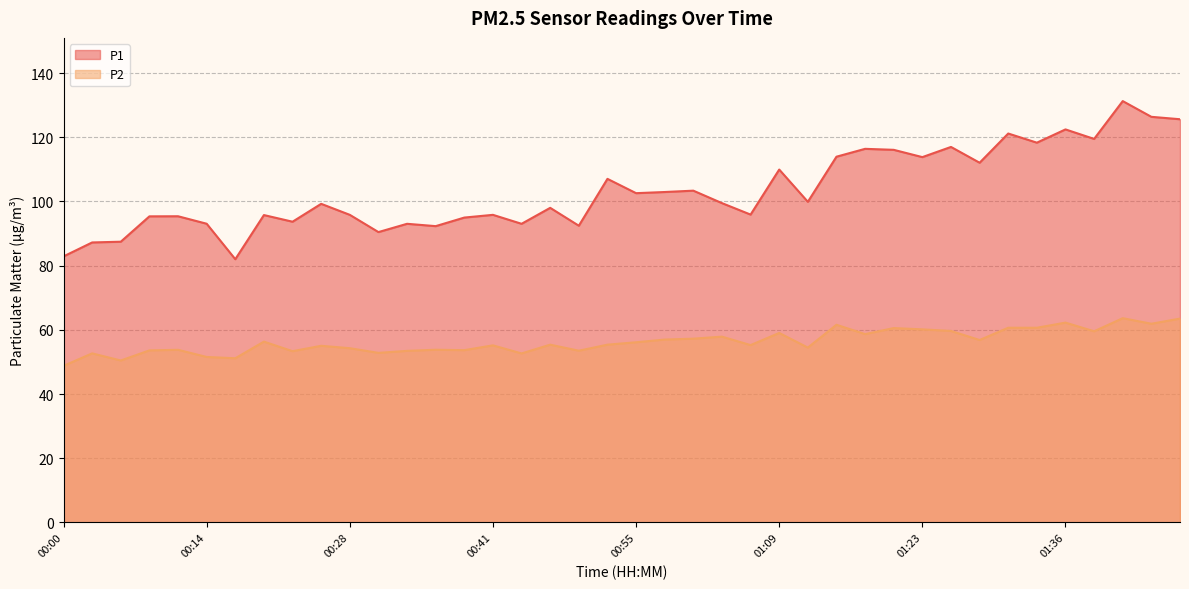

Which series has the largest range (max minus min)?

P1